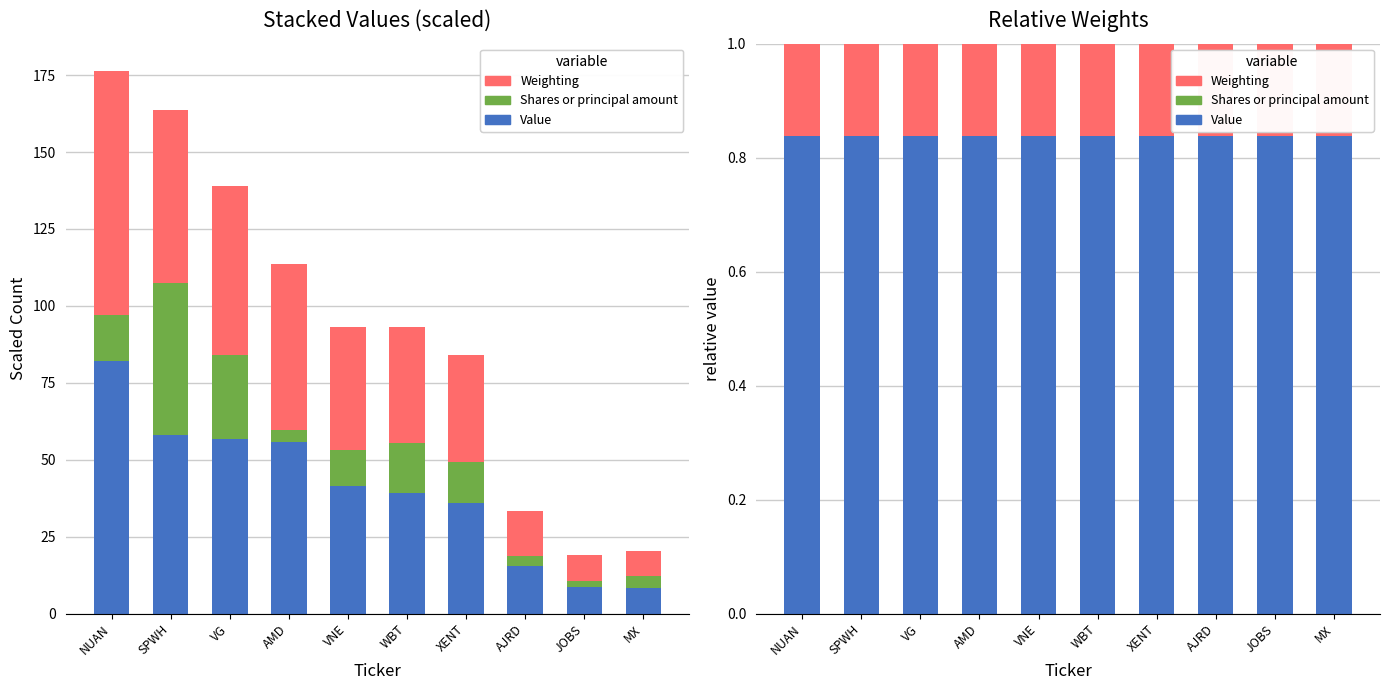

List the series in order of their peak value, lowest first.

Shares or principal amount, Weighting, Value